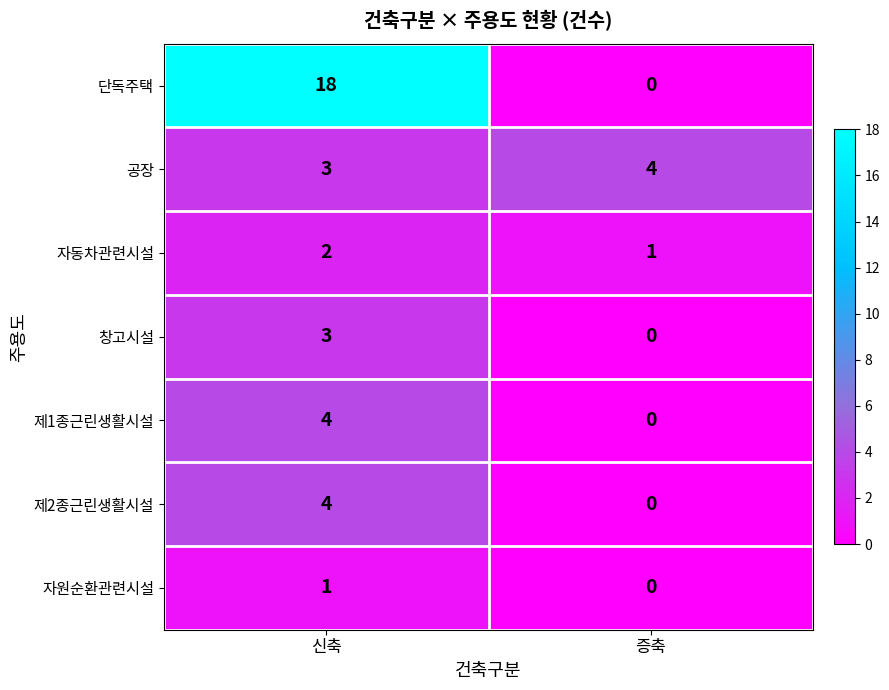

Which series has the largest total across all categories?

단독주택